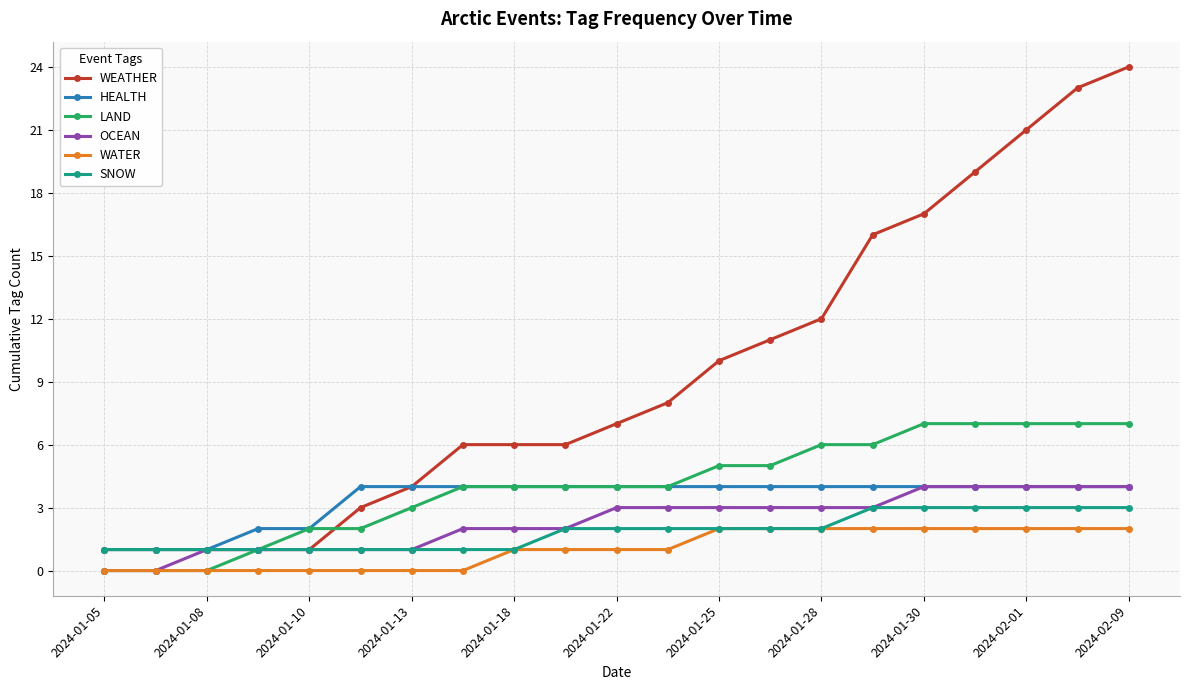

Which series has the largest total across all categories?

WEATHER